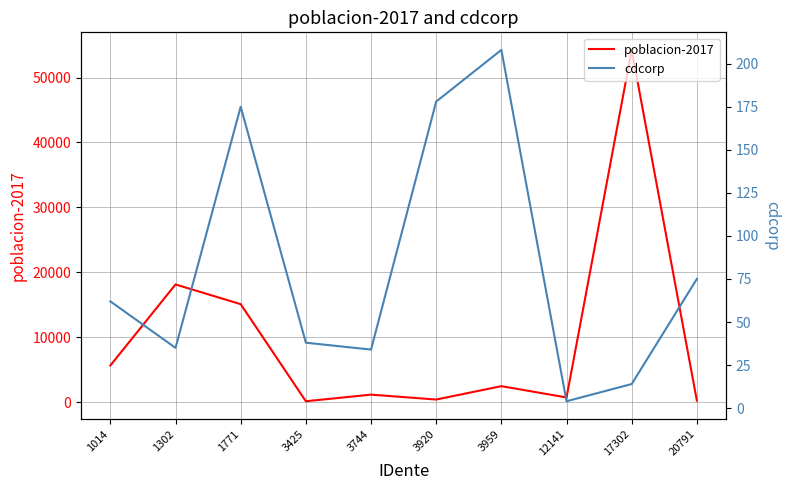

Is the value of poblacion-2017 at 17302 greater than the value of cdcorp at 1014?

Yes